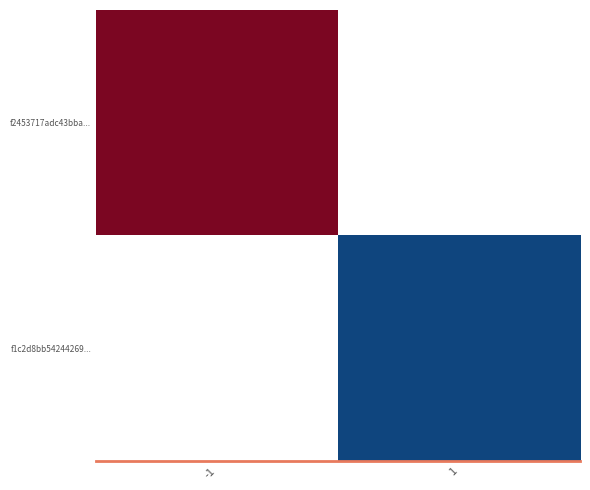

At how many categories does at least one series exceed 44?

1